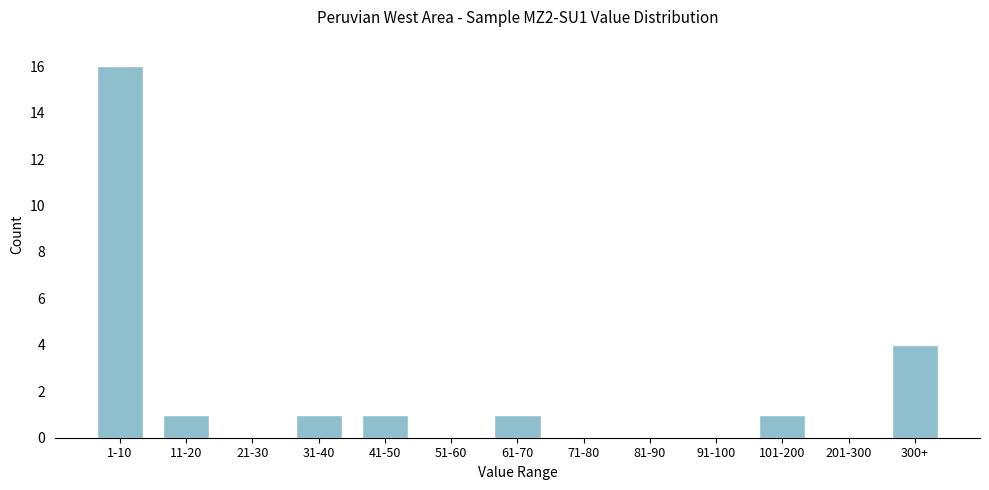

Reading left to right, what are all the values shown in this chart?

1-10=16	11-20=1	21-30=0	31-40=1	41-50=1	51-60=0	61-70=1	71-80=0	81-90=0	91-100=0	101-200=1	201-300=0	300+=4